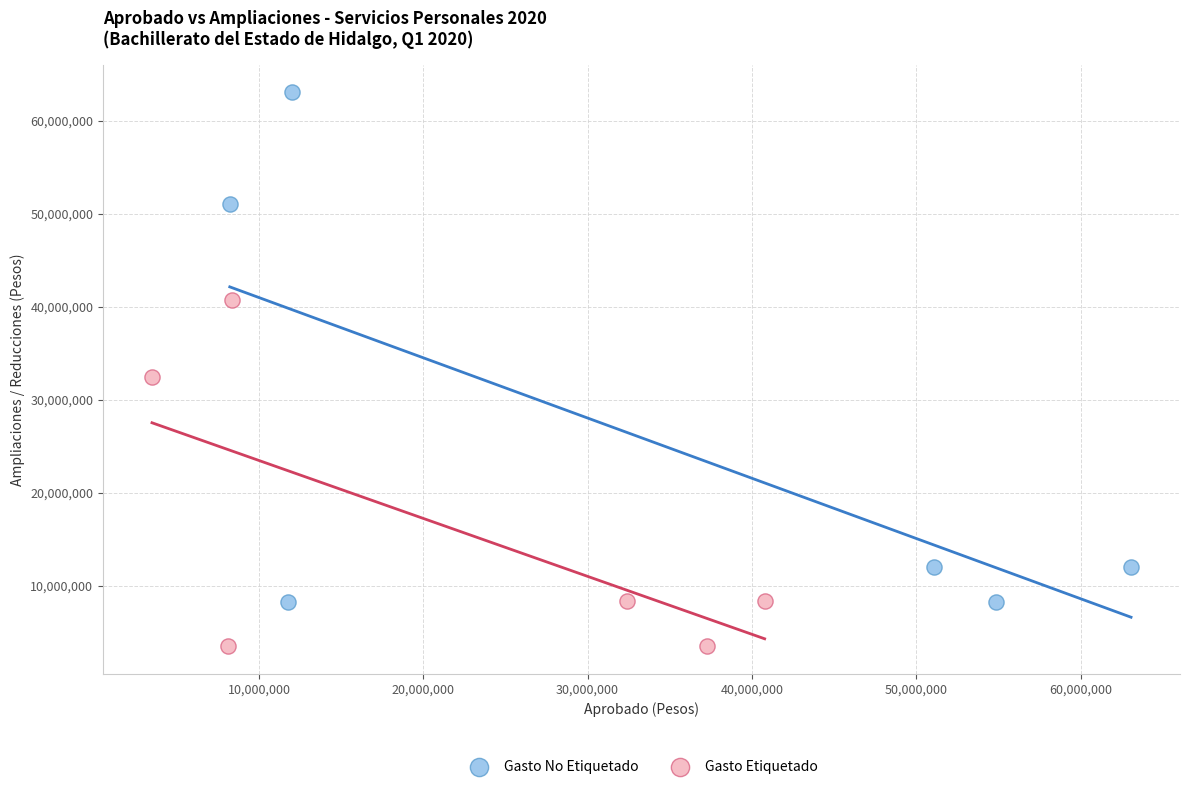

Which series reaches the maximum Y coordinate?

Gasto No Etiquetado